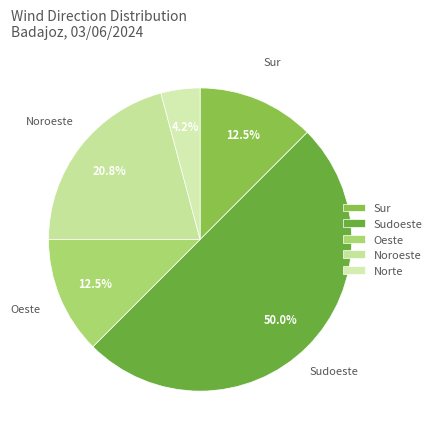

Is there any slice that represents more than half of the pie?

No